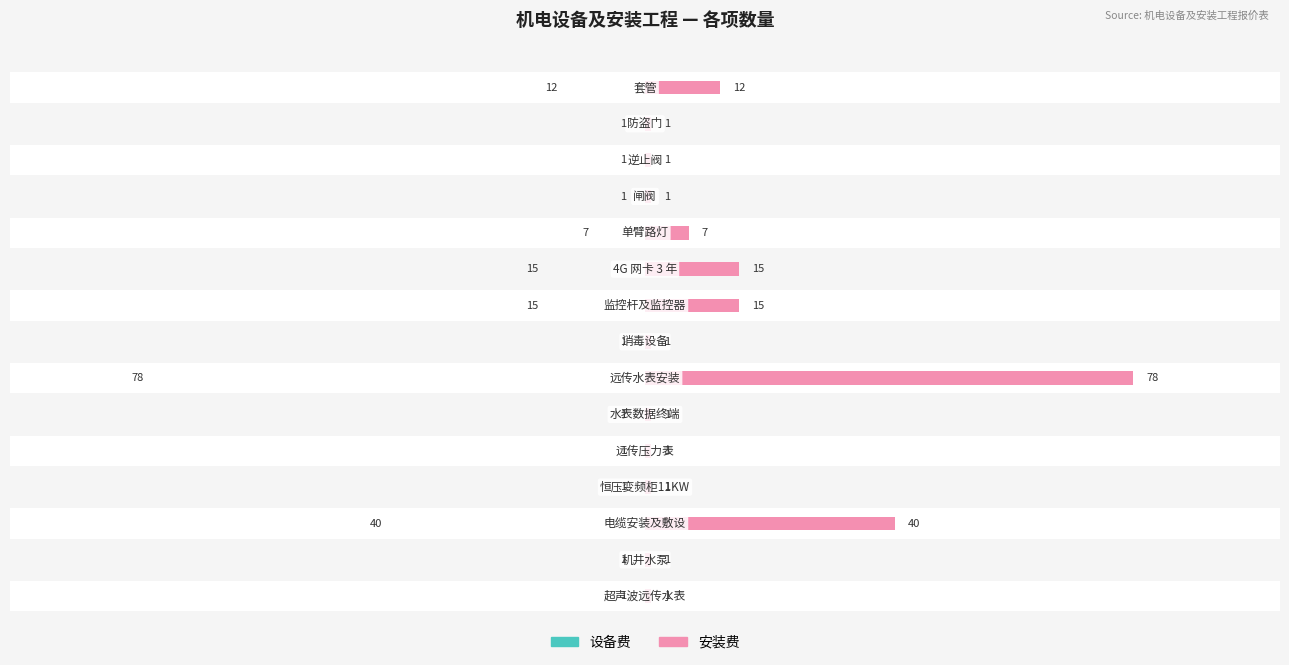

How many values in the 安装费 series exceed 1?

6